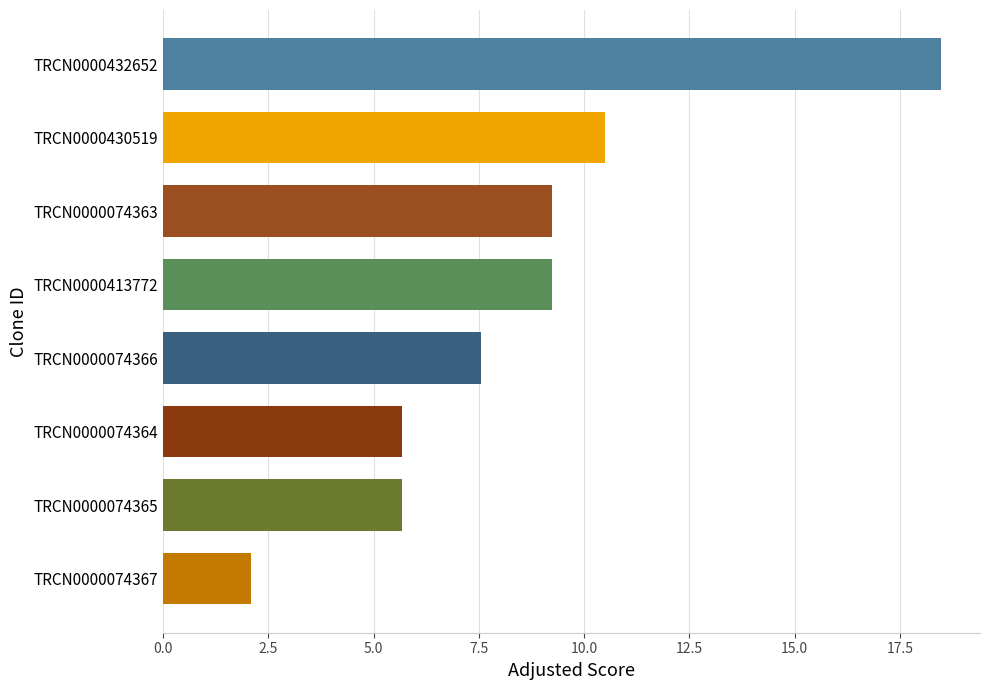

What is the change in value from TRCN0000074364 to TRCN0000074366?

+1.9